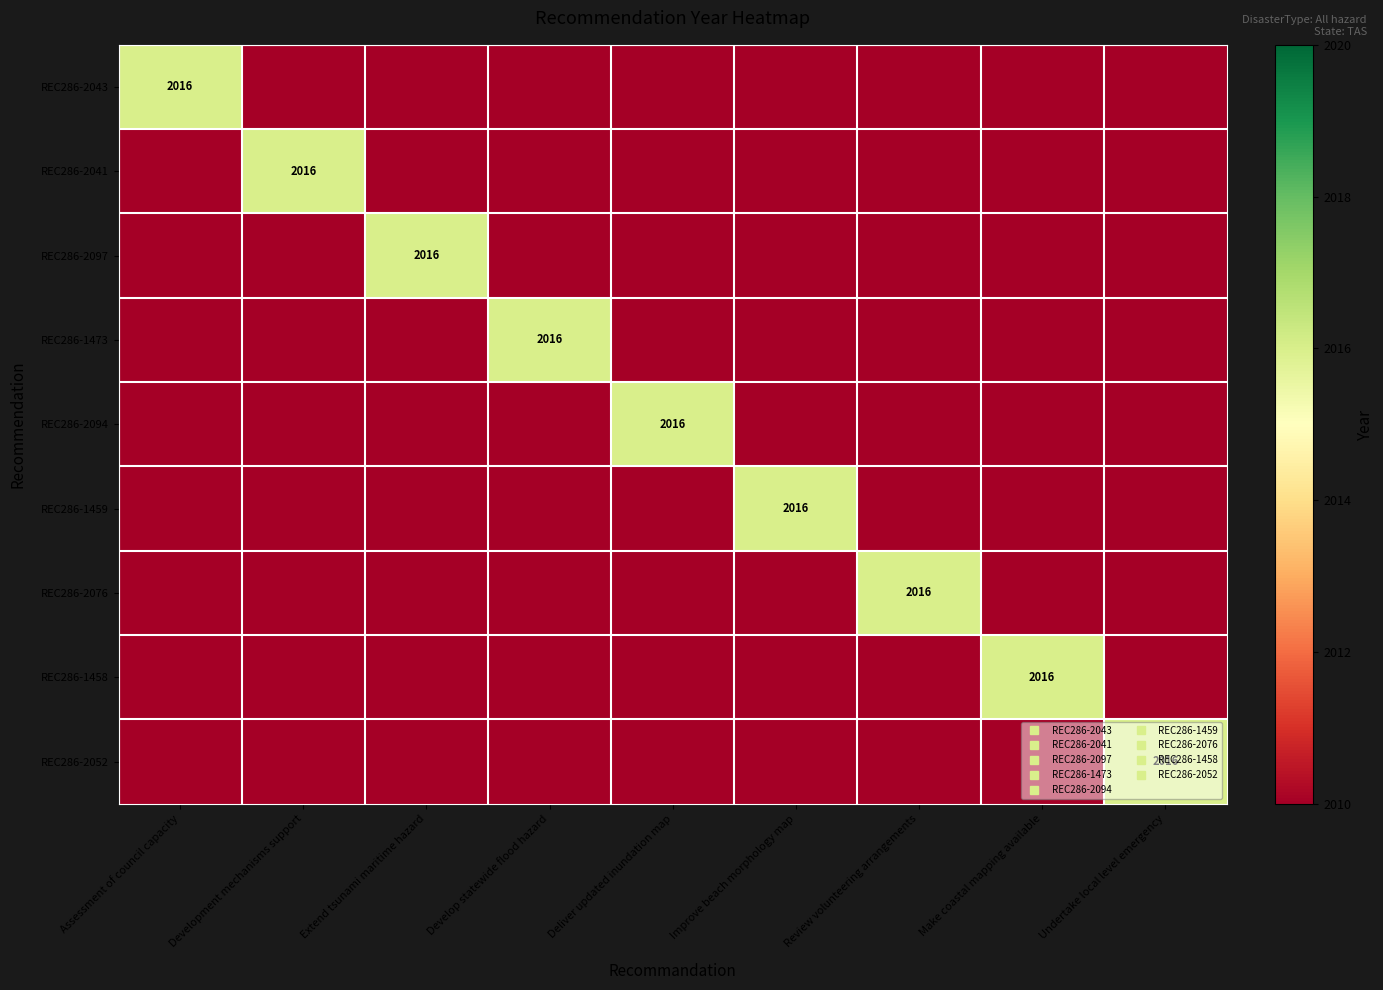

How many values in the REC286-2076 series exceed 0?

1